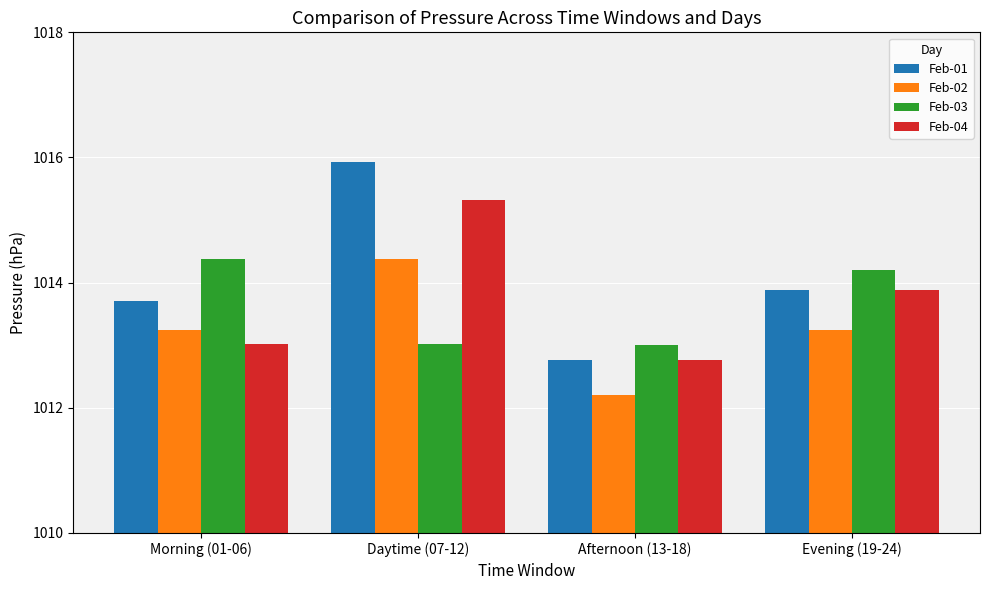

How many data points in Feb-03 are above 1014?

2